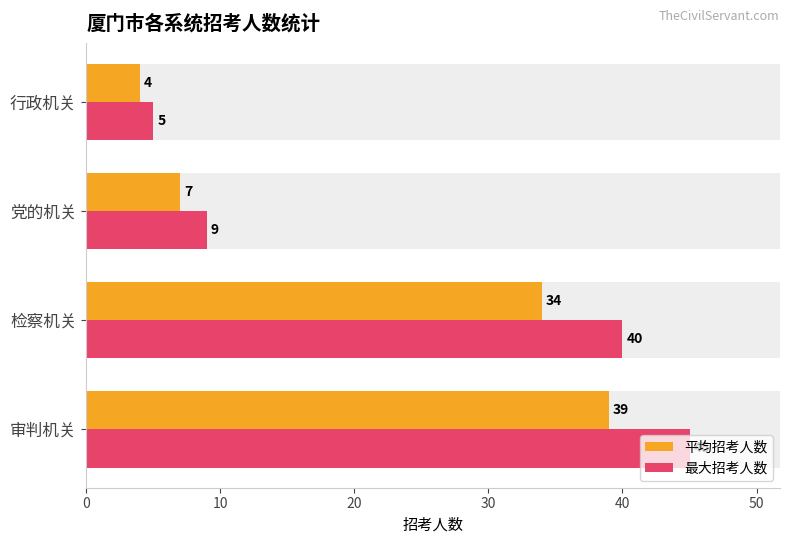

What is the maximum value shown in the chart?

45